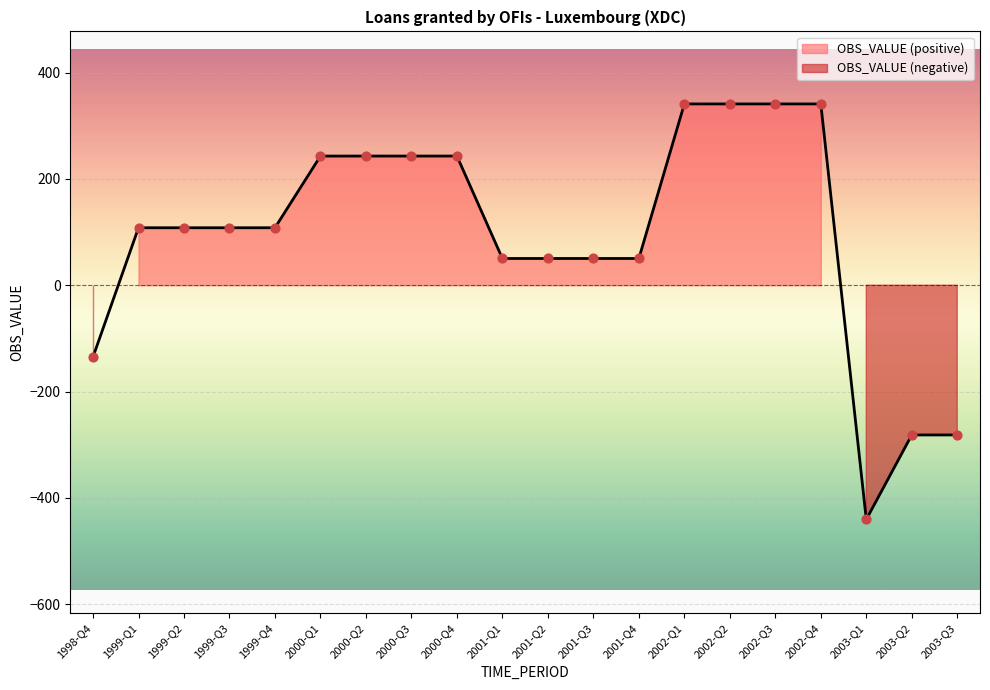

What is the change in value from 1999-Q2 to 2001-Q1?

-57.8